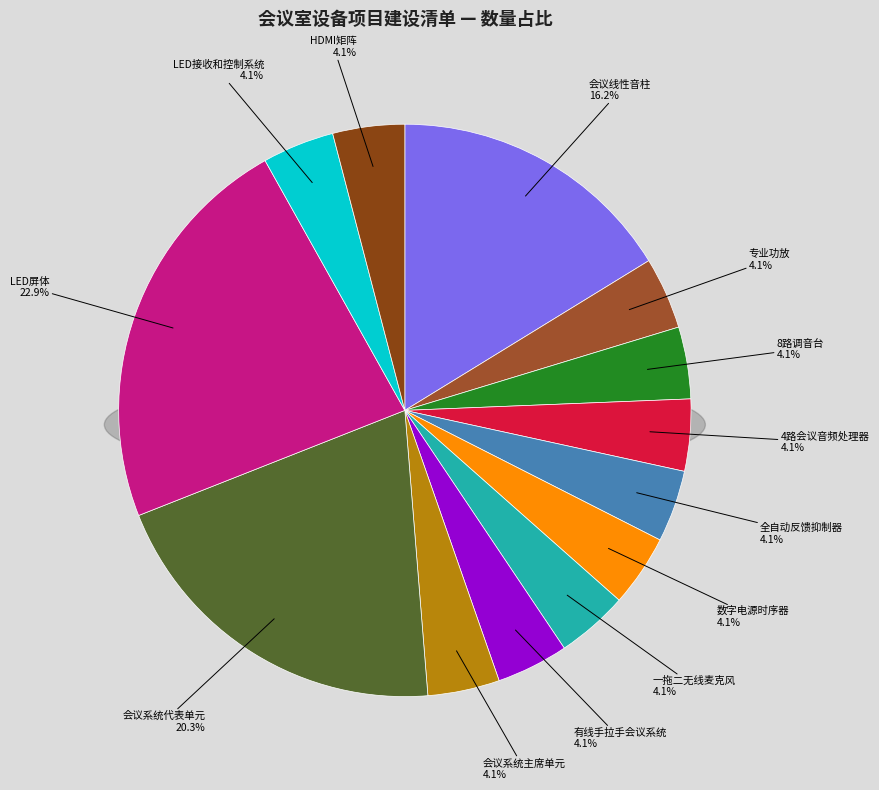

Rank the categories by value from highest to lowest.

LED屏体, 会议系统代表单元, 会议线性音柱, 专业功放, 8路调音台, 4路会议音频处理器, 全自动反馈抑制器, 数字电源时序器, 一拖二无线麦克风, 有线手拉手会议系统, 会议系统主席单元, LED接收和控制系统, HDMI矩阵